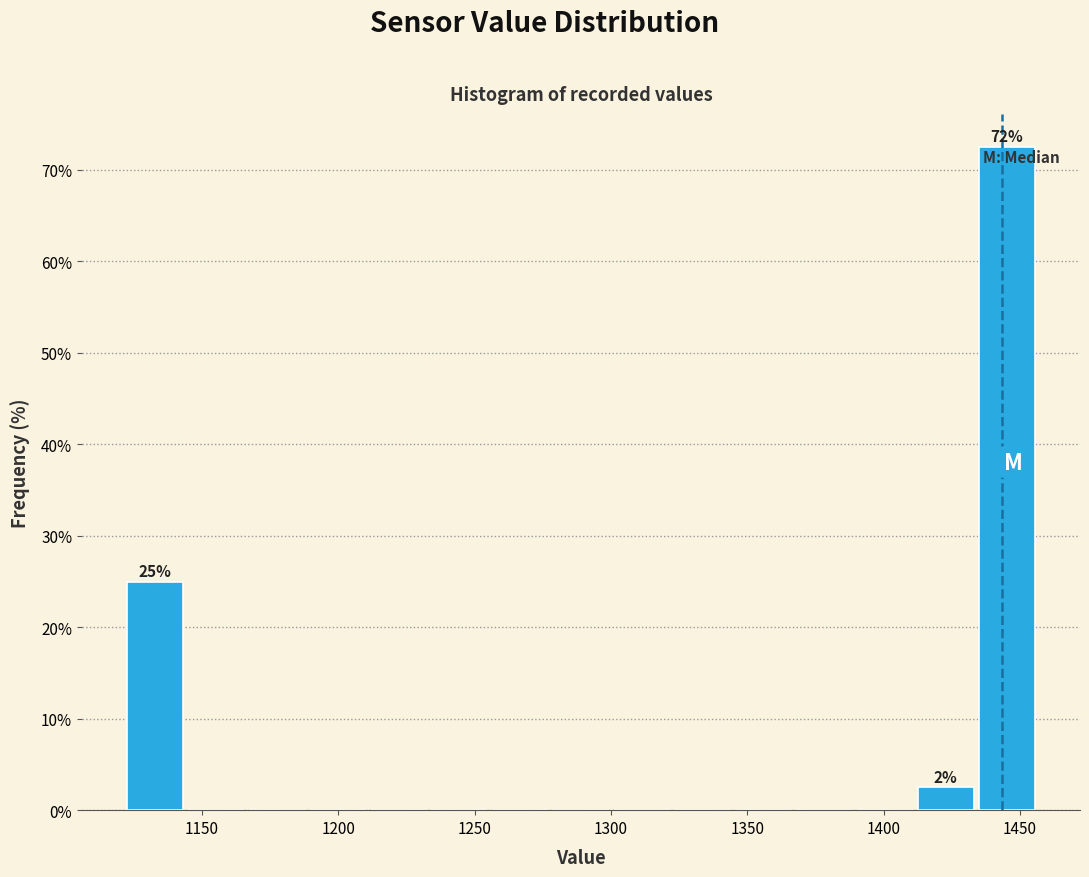

Over which range of the x-axis is the bar tallest?

1435 to 1455